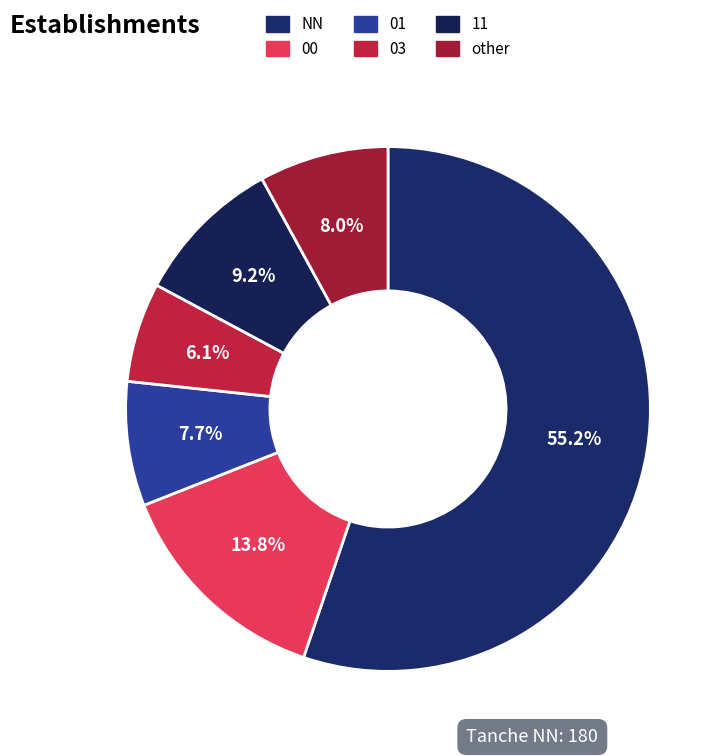

Is there any slice that represents more than half of the pie?

Yes